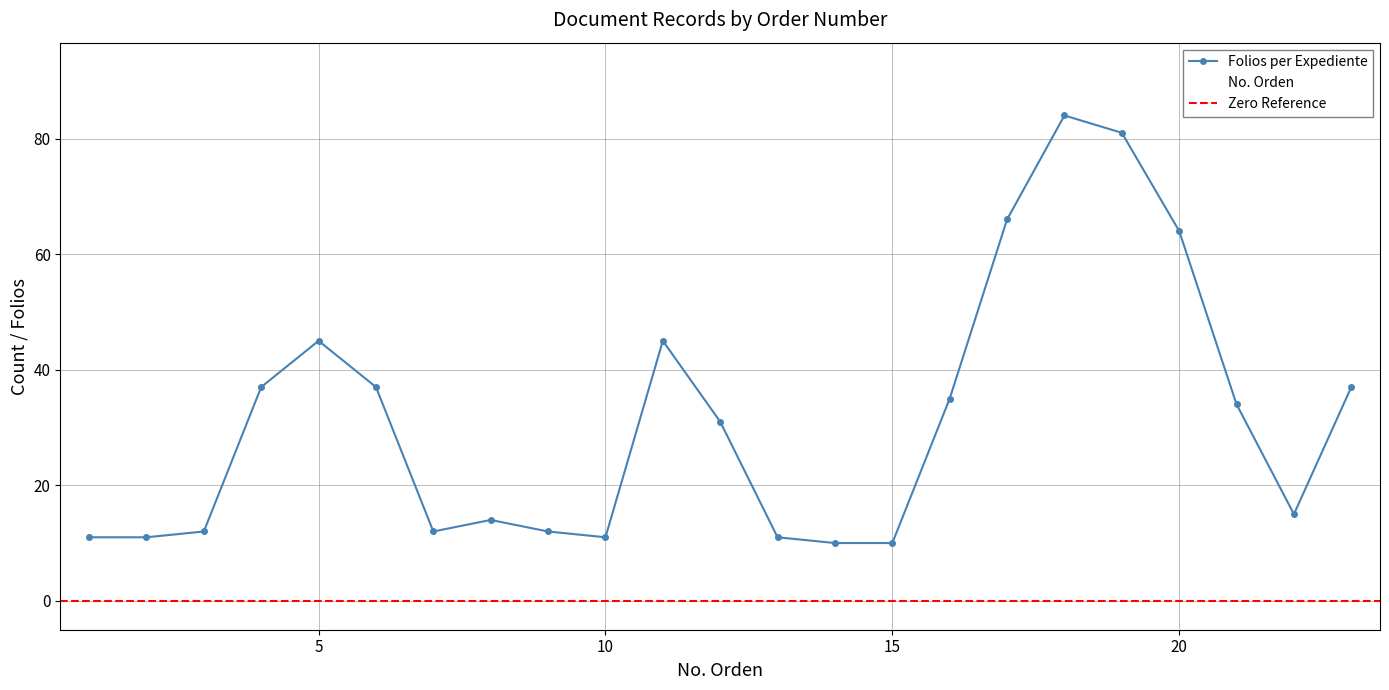

How many intersections are there between No. Orden and Folios?

4